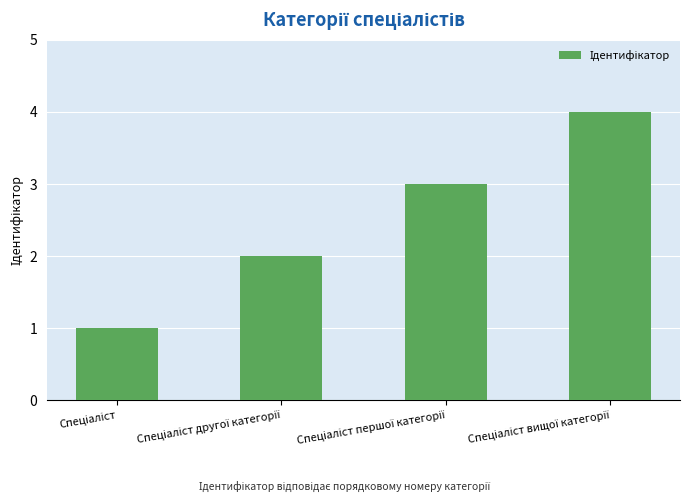

What is the sum of all values?

10